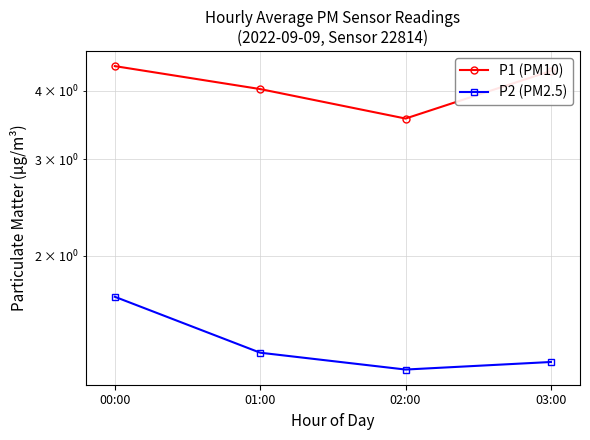

Reading left to right, extract all data points from this chart.

P1 (PM10): 4.4	4.0	3.6	4.3
P2 (PM2.5): 1.7	1.3	1.2	1.3